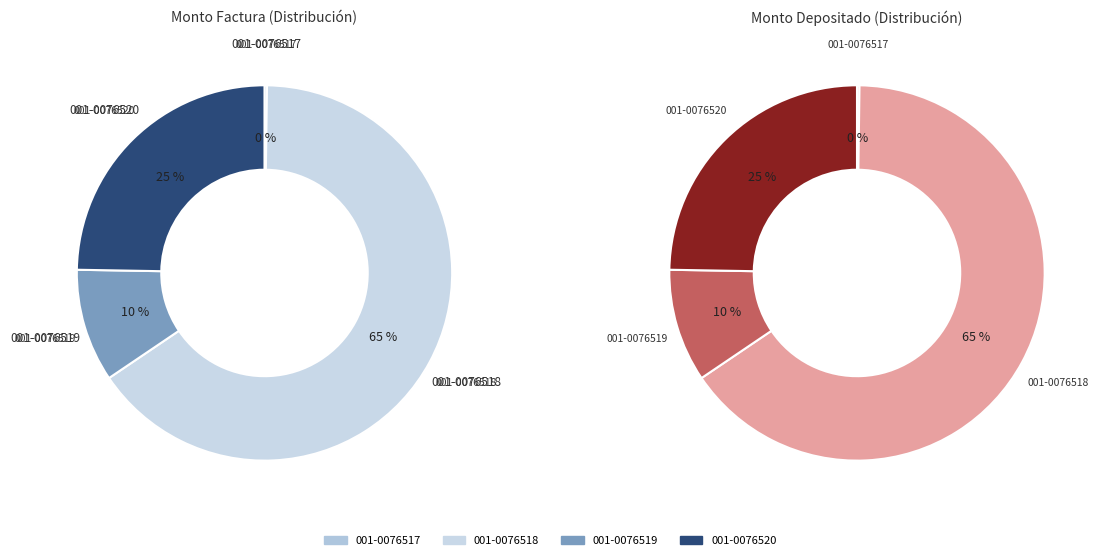

What is the change in value from 001-001-0076518 to 001-001-0076519?

-107043000